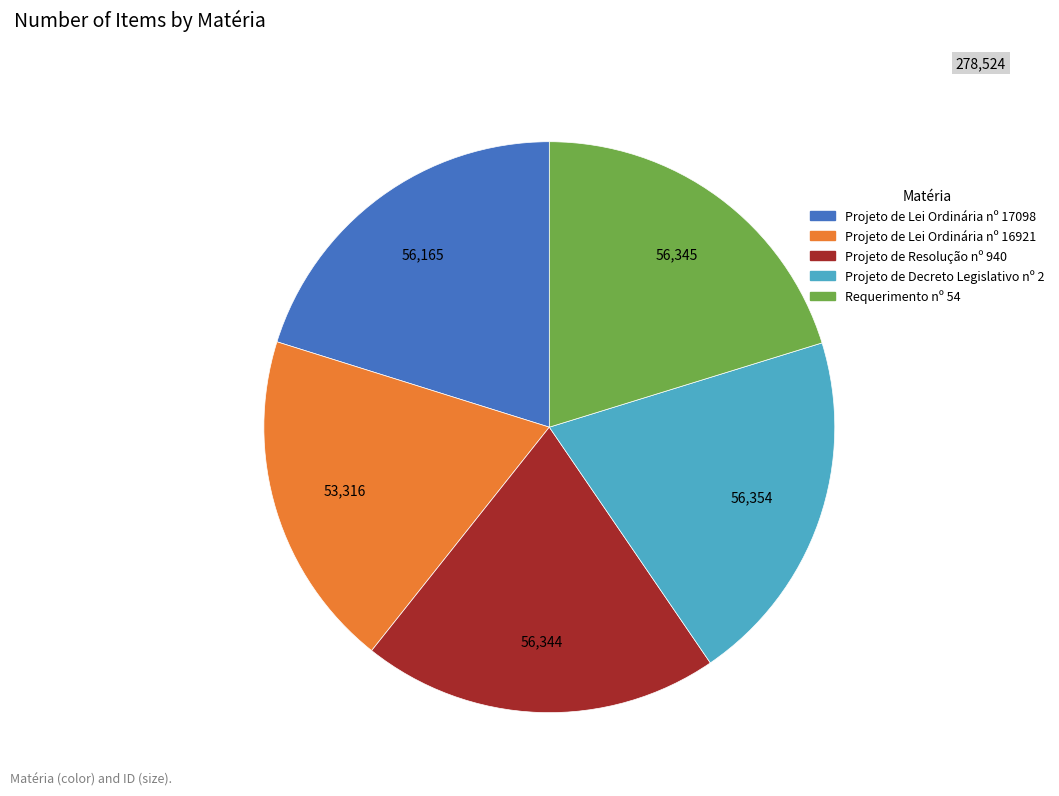

Does any single category account for the majority?

No